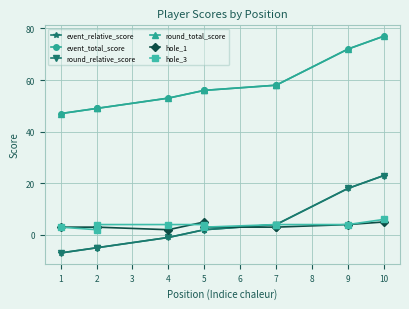

Is it true that round_total_score equals 37 at 4?

False